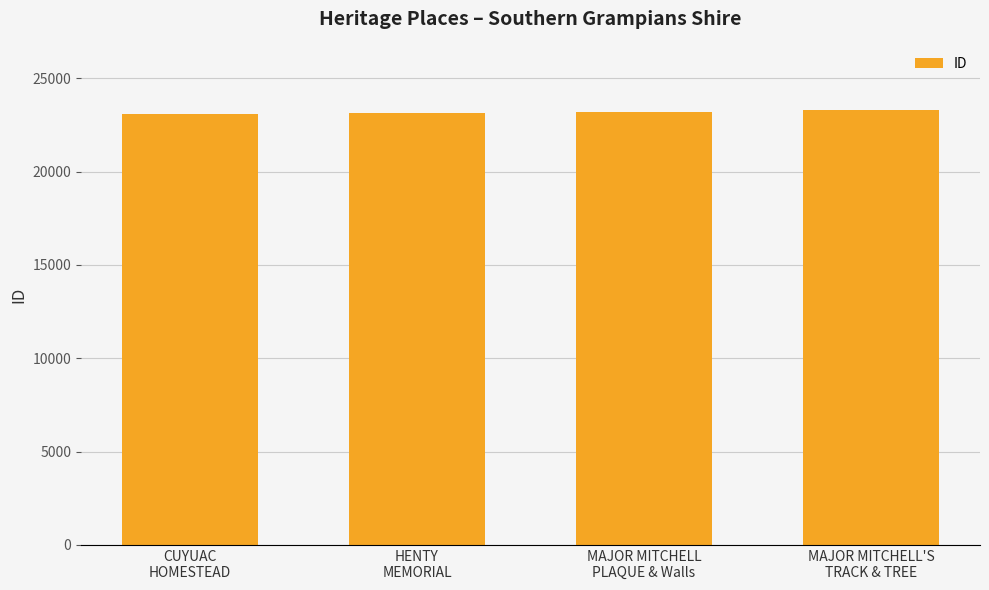

What is the sum of the values at HENTY
MEMORIAL and MAJOR MITCHELL
PLAQUE & Walls?

46316